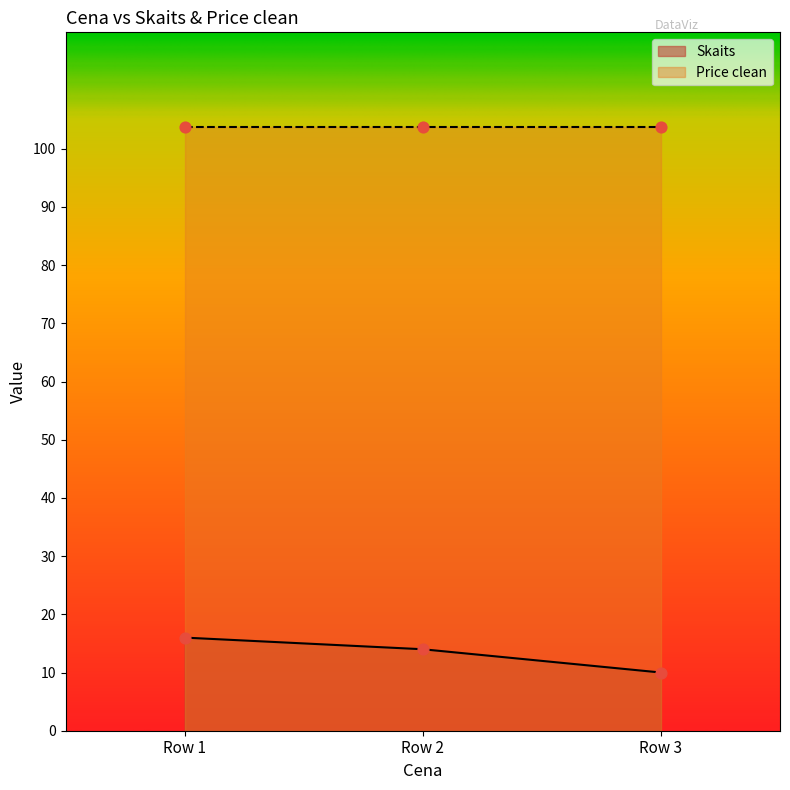

Which category has the lowest value in the Skaits series?

Row 3